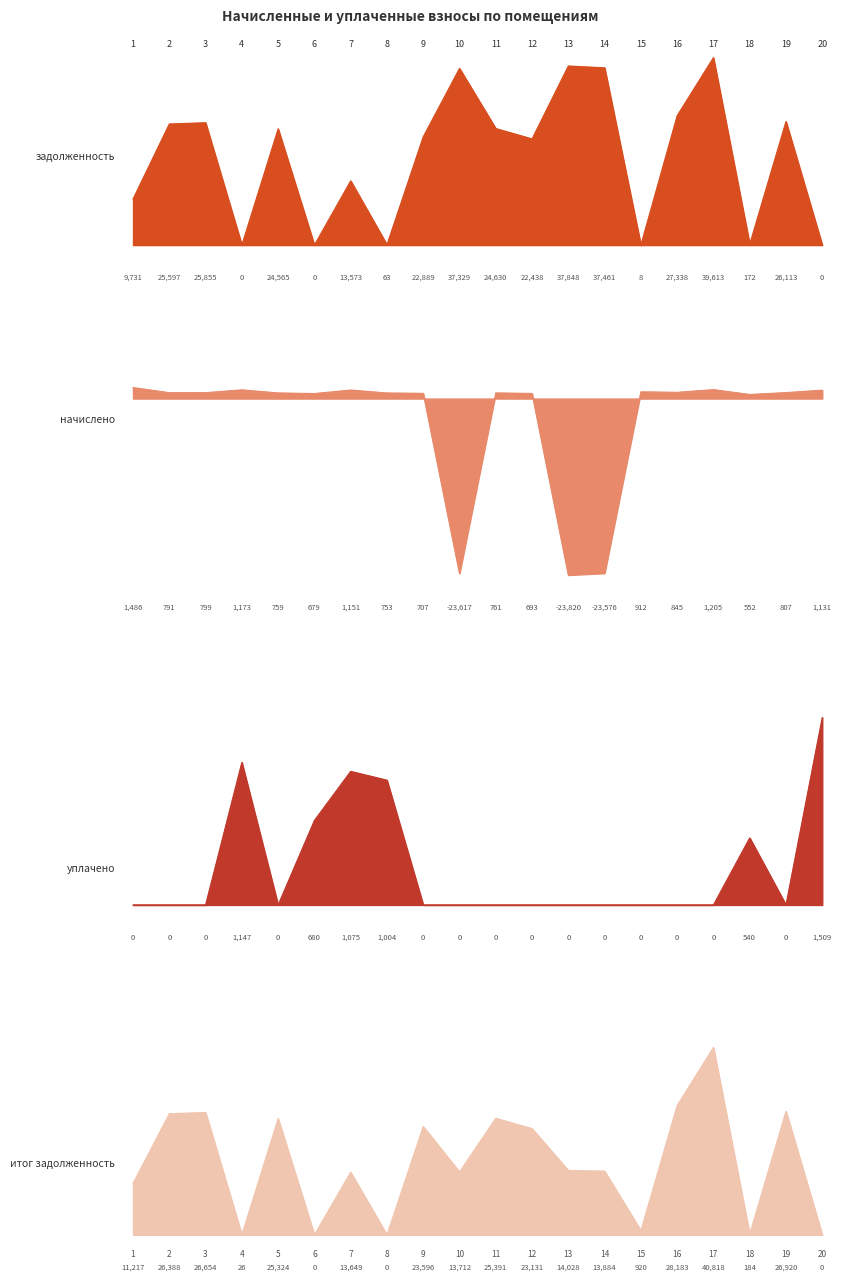

At which category does итог задолженность reach its first local valley?

4